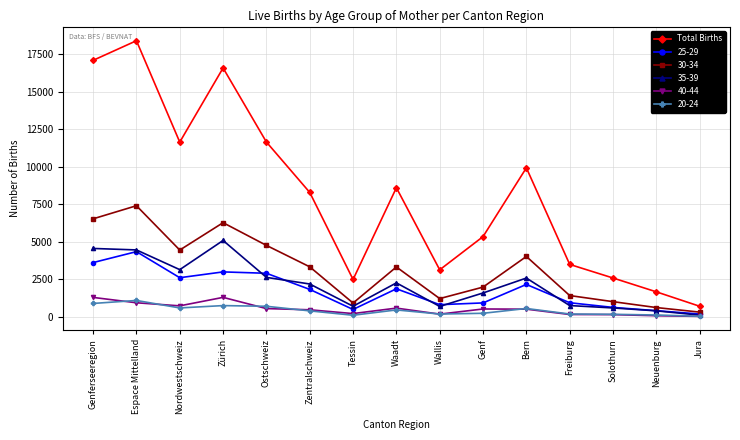

The 40-44 series shows 516 at Bern. True or false?

True